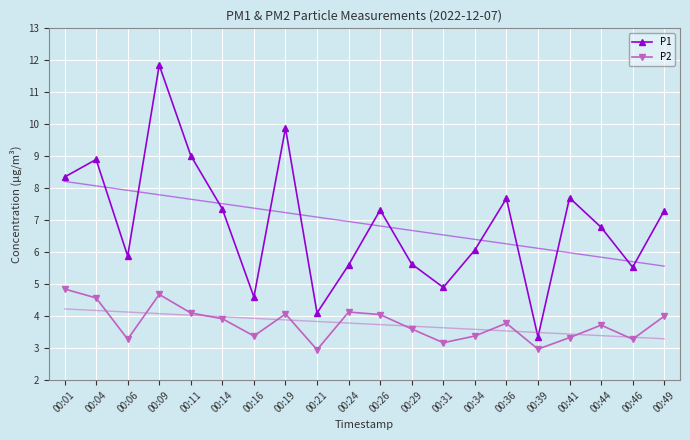

Which series has the largest range (max minus min)?

P1